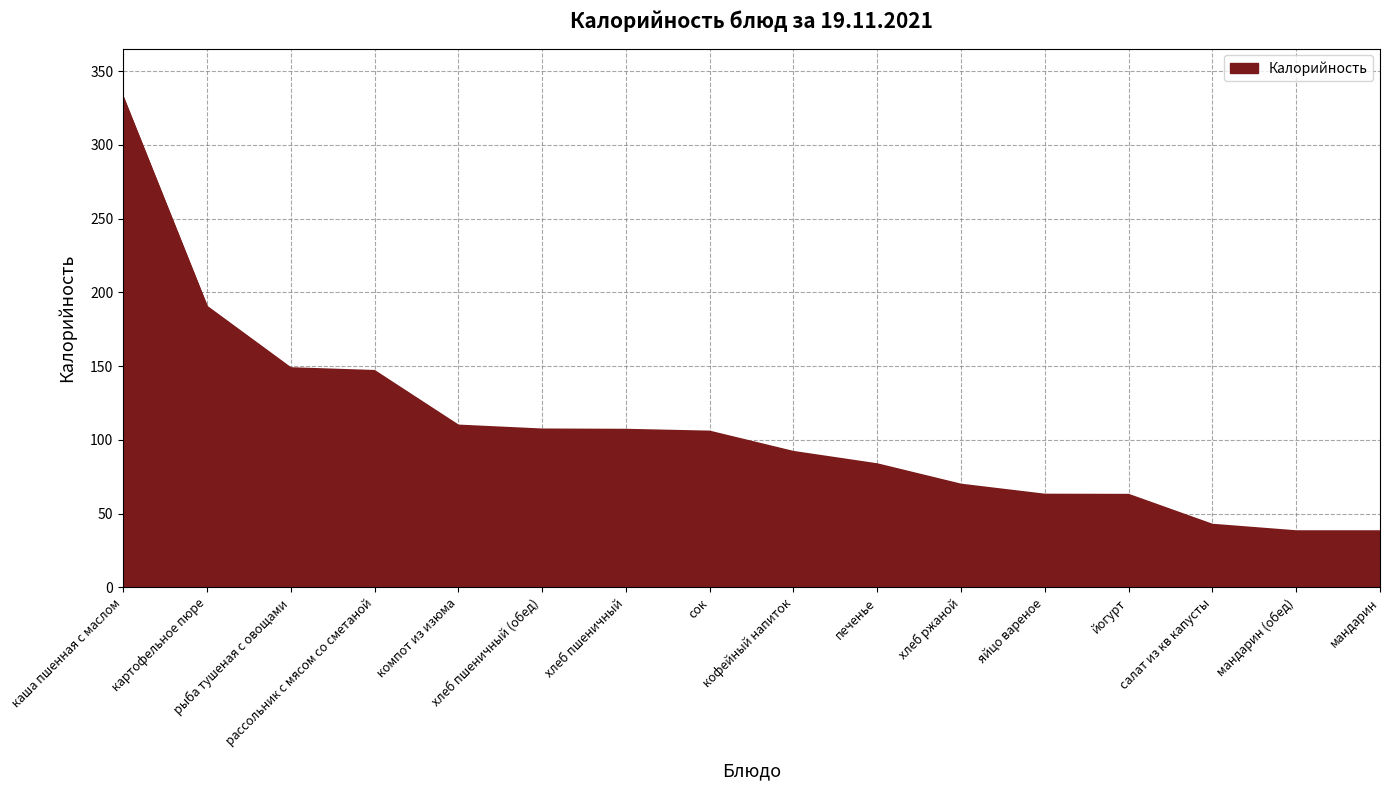

What is the maximum value shown in the chart?

332.1